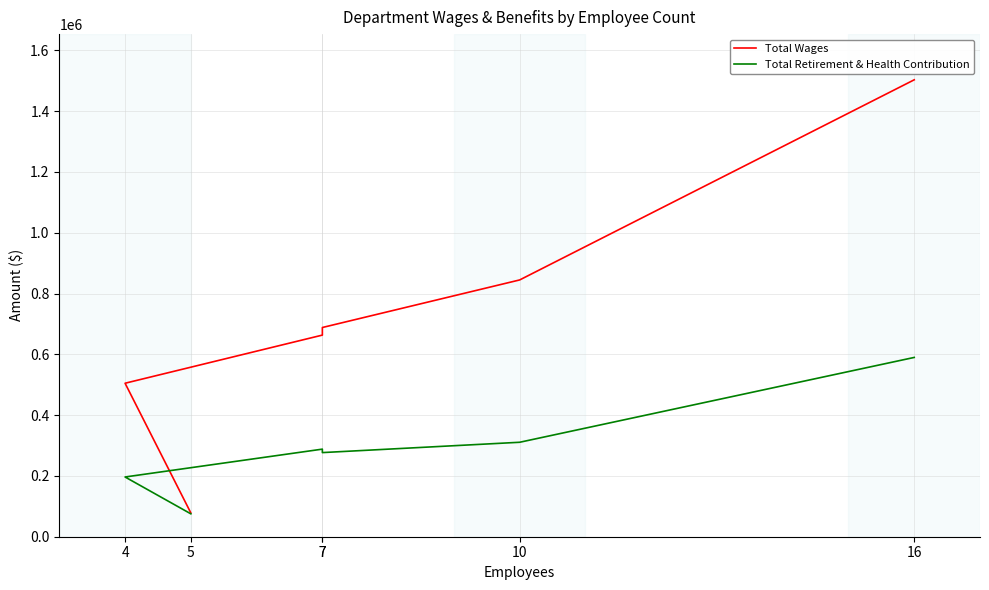

Which series has the widest spread of values?

Total Wages